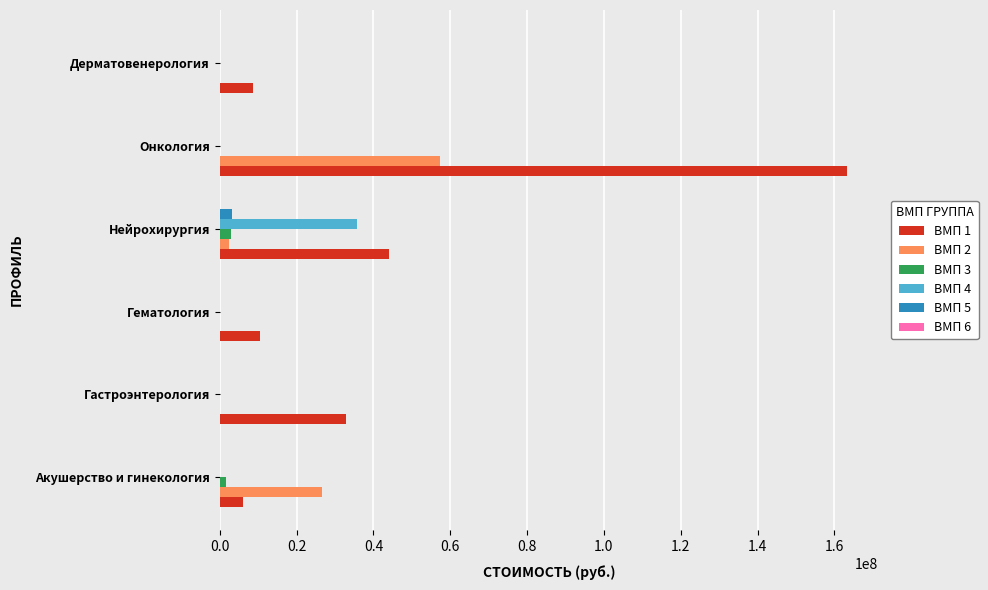

What is the maximum value shown in the chart?

163209540.2